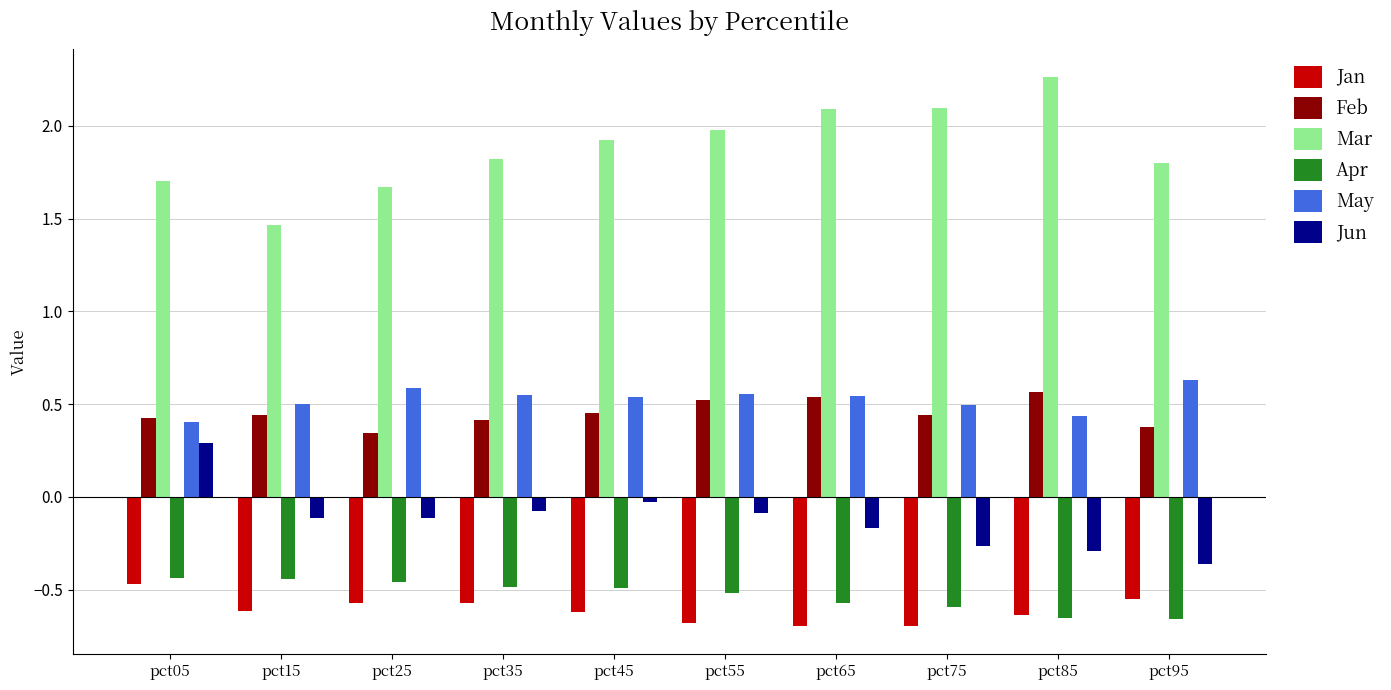

How many bars are there in total?

60